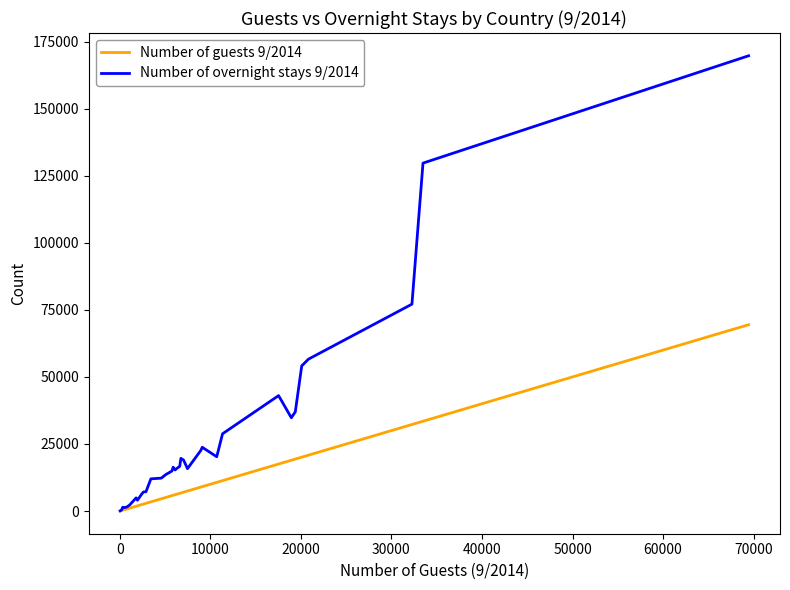

Which series has the largest range (max minus min)?

Number of overnight stays 9/2014